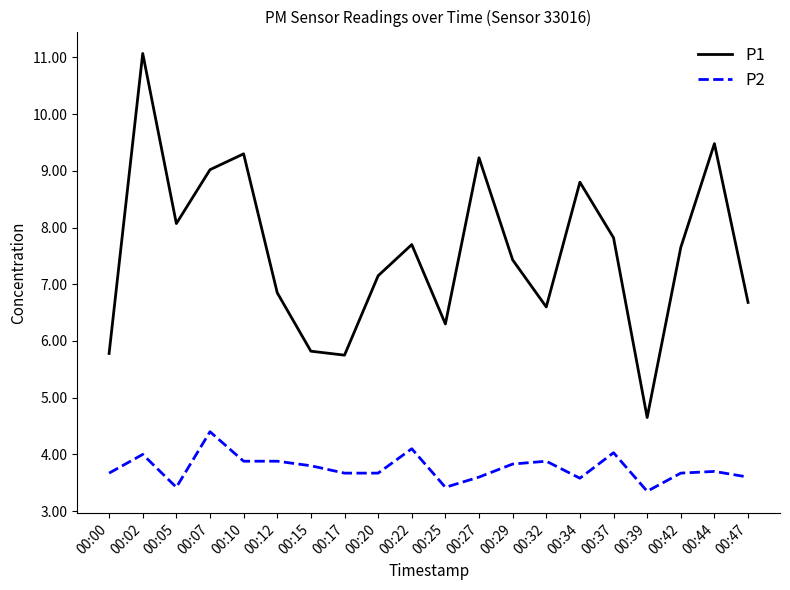

At which label does P1 first exceed 7?

00:02